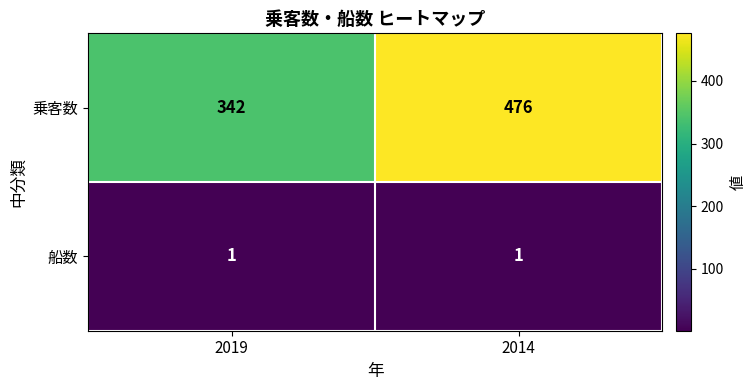

At how many categories does at least one series exceed 395?

1